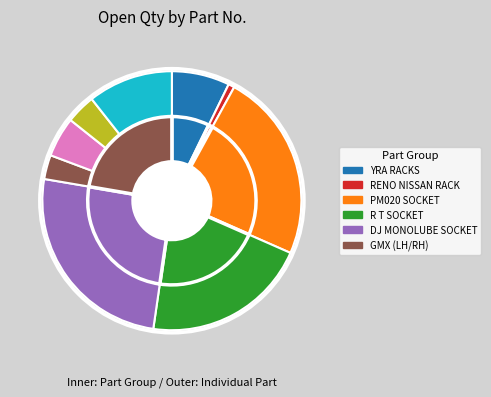

Between GMX320 (LH) SOCKET and GMX320 (RH) SOCKET, which is larger?

GMX320 (RH) SOCKET